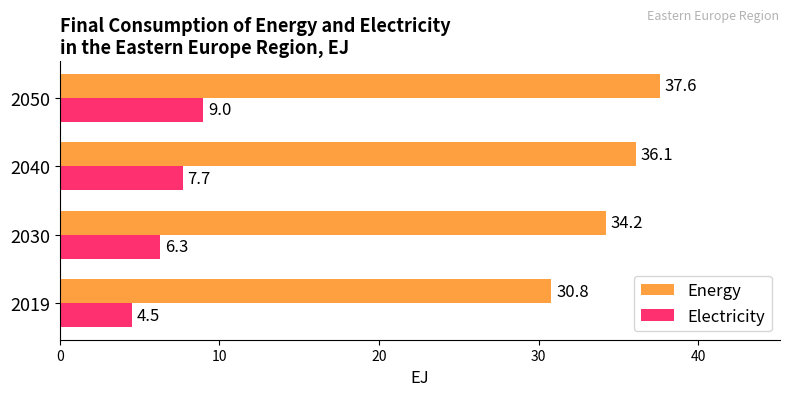

Which category has the highest value in the Electricity series?

2050